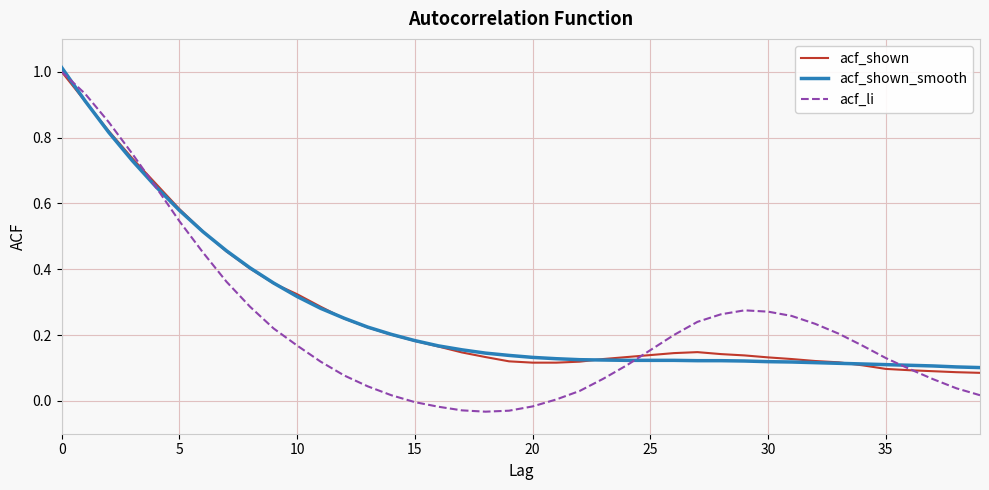

How many categories are shown in the chart?

40